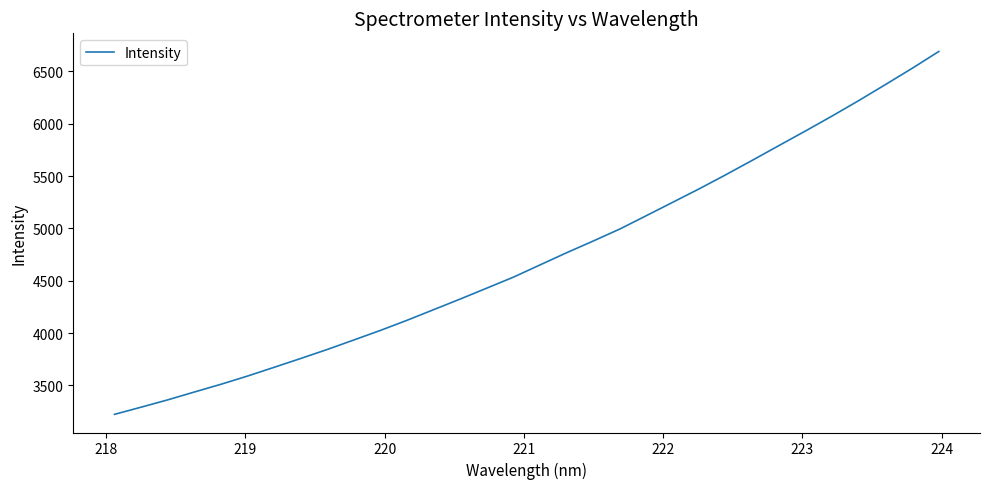

What is the difference between the maximum and minimum values?

3467.4